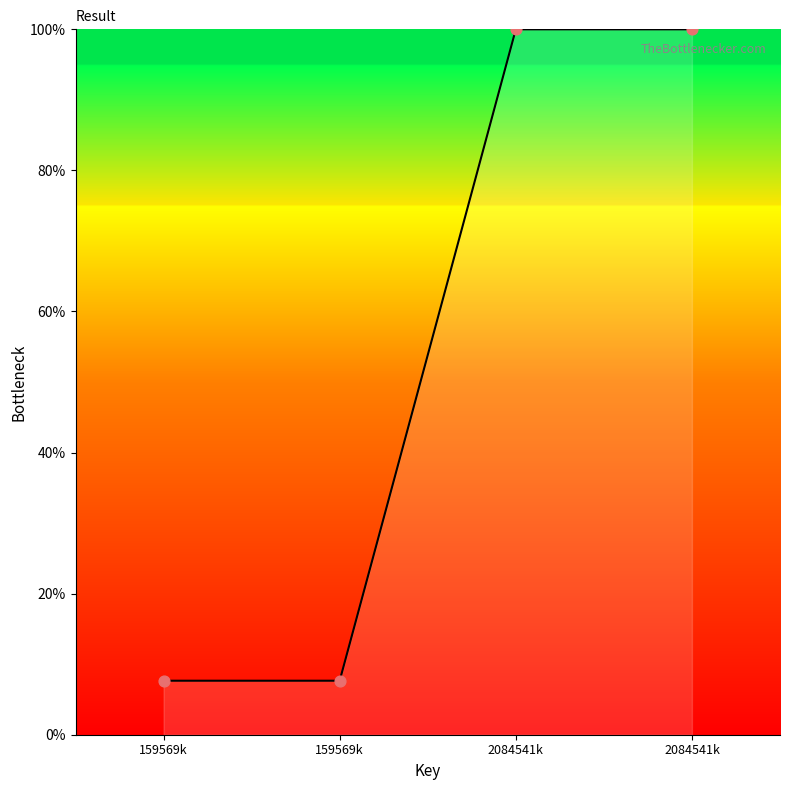

What is the change in value from 159569k to 2084541k?

+92.3